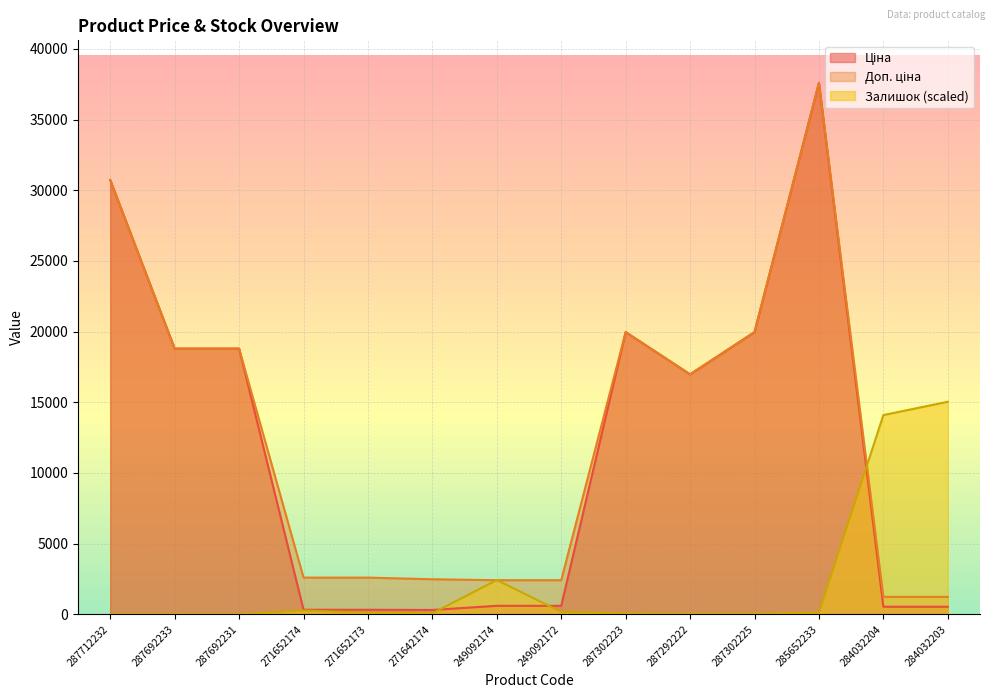

Rank the categories by Доп. ціна value from lowest to highest.

284032204, 284032203, 249092174, 249092172, 271642174, 271652174, 271652173, 287292222, 287692233, 287692231, 287302223, 287302225, 287712232, 285652233